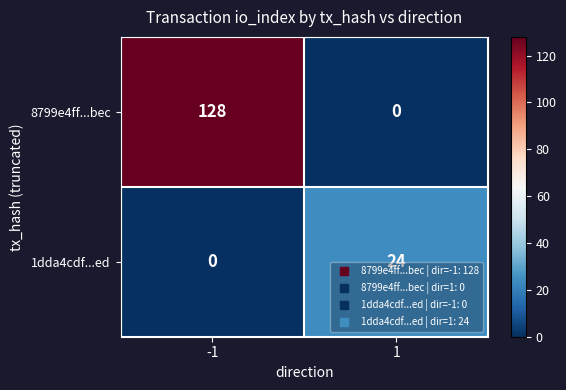

What is the difference between the 8799e4ff...bec values at -1 and 1?

128